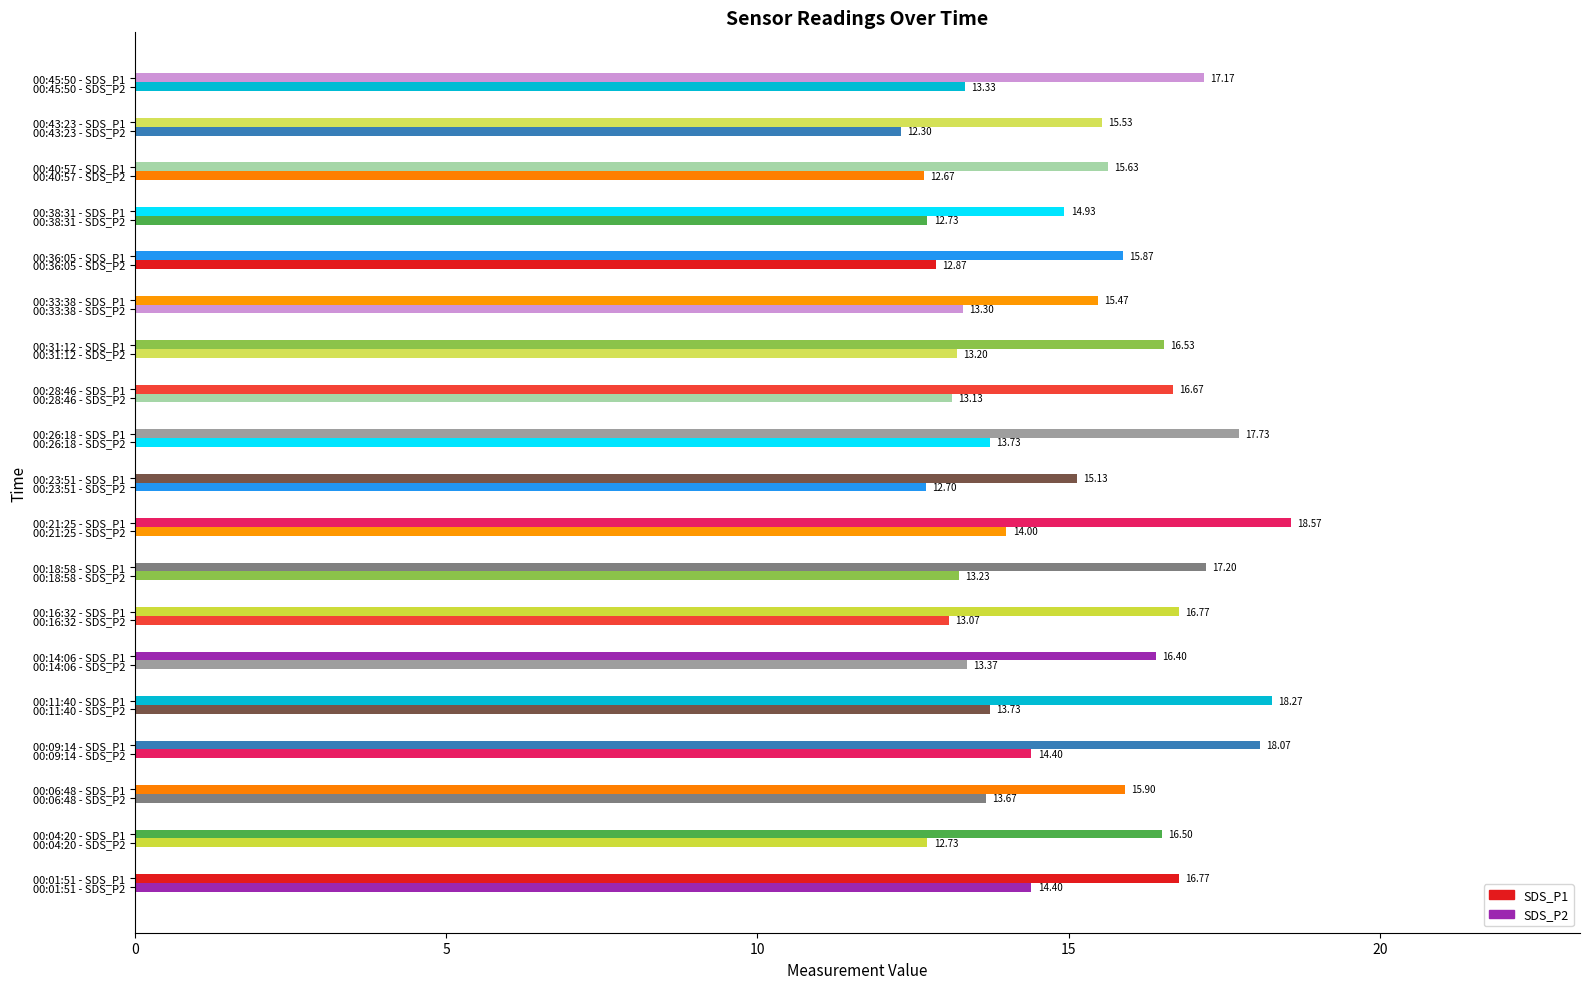

How many values in the SDS_P2 series exceed 13?

13